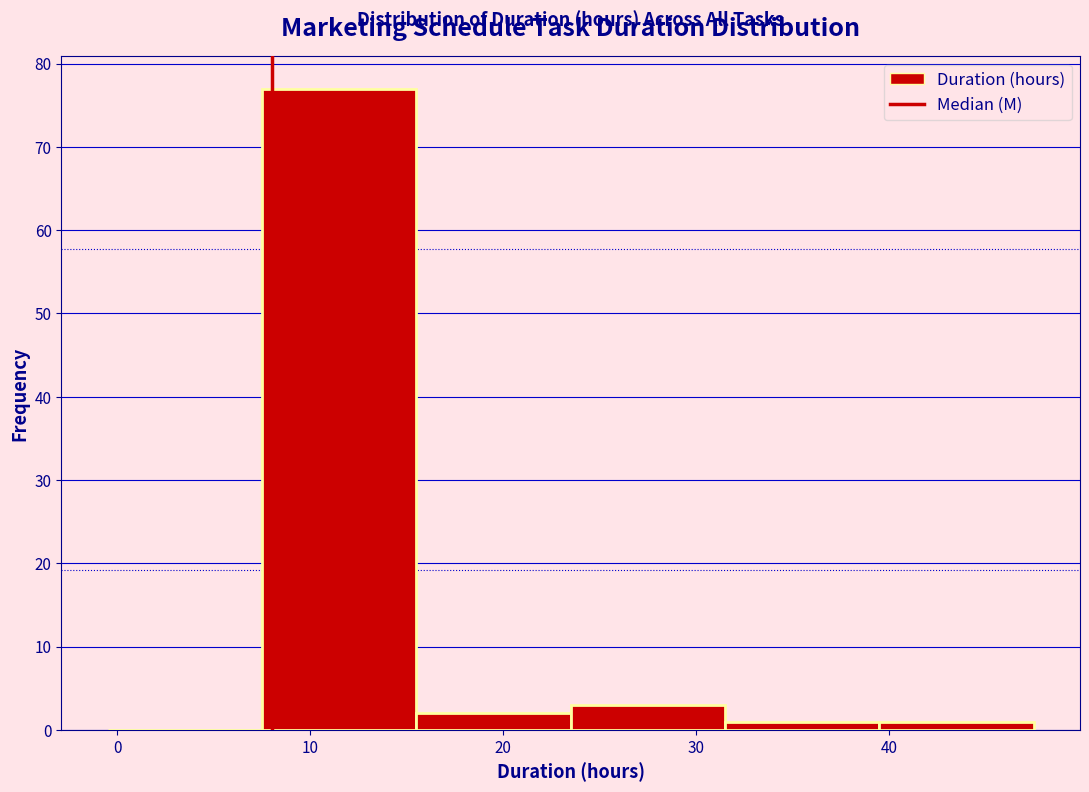

Reading left to right, list every bar in this chart as the range it spans on the x-axis followed by its height. Neither the bar edges nor the heights are printed on the chart, so give them approximately, as read against the axes.

-0.5 to 7.5: 0
7.5 to 15.5: 77
15.5 to 23.5: 2
23.5 to 31.5: 3
31.5 to 39.5: 1
39.5 to 47.5: 1